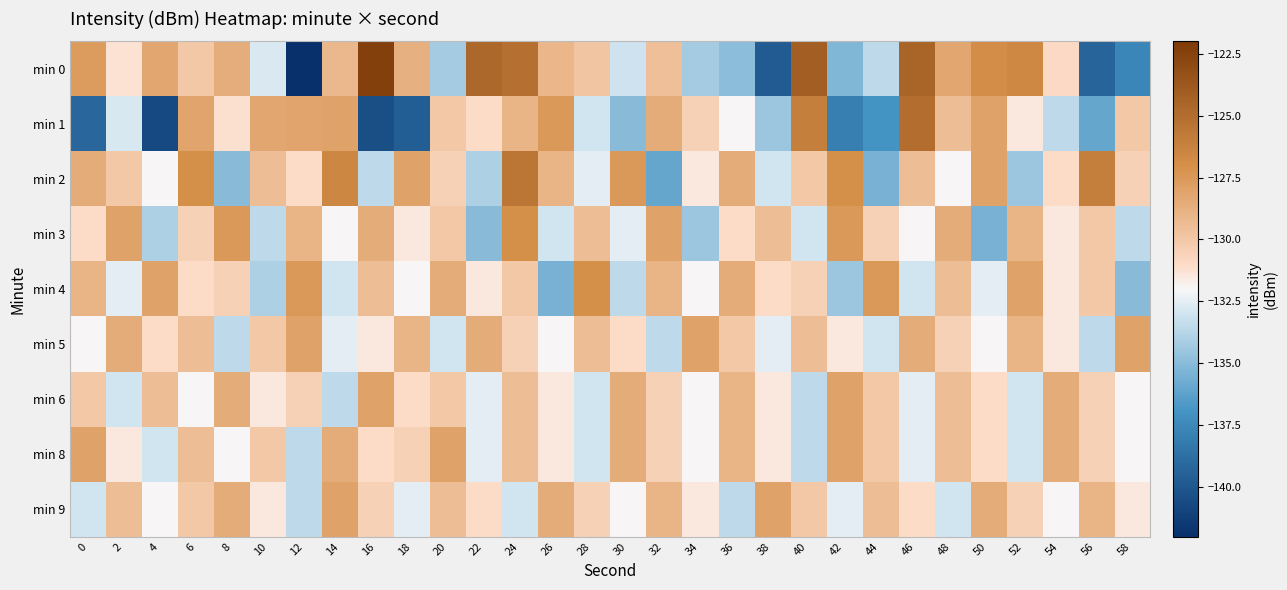

Which series has the widest spread of values?

min 0